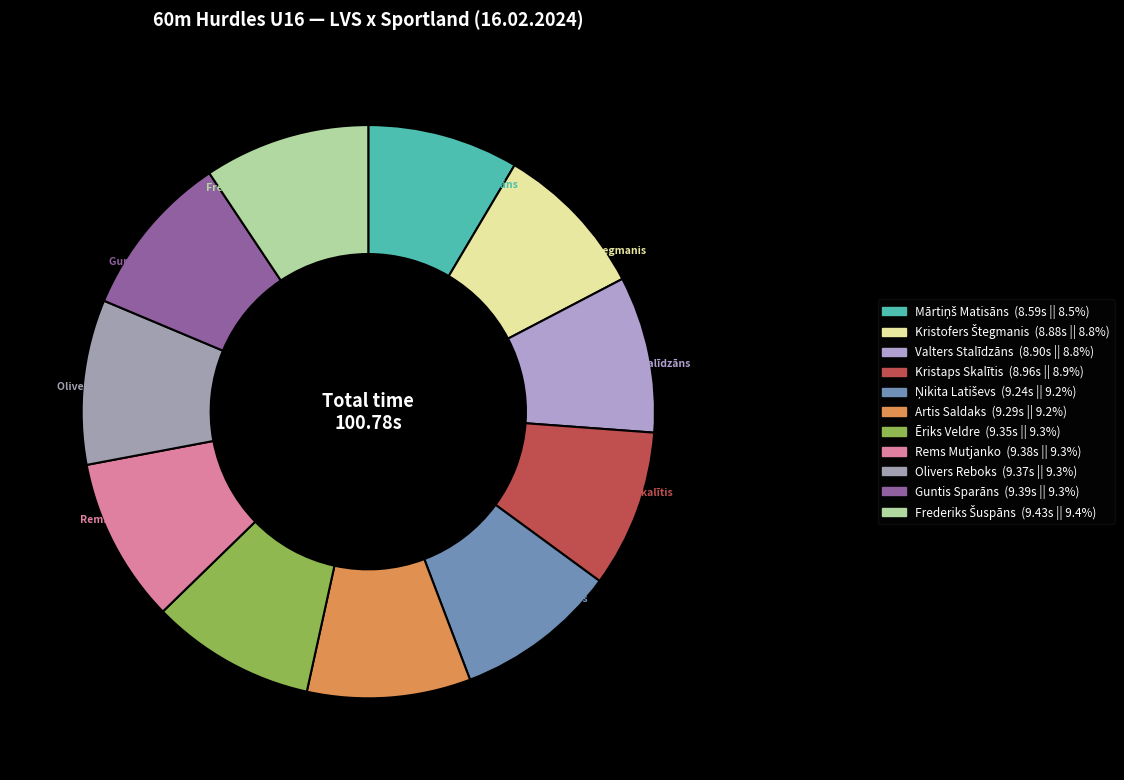

Is there any slice that represents more than half of the pie?

No